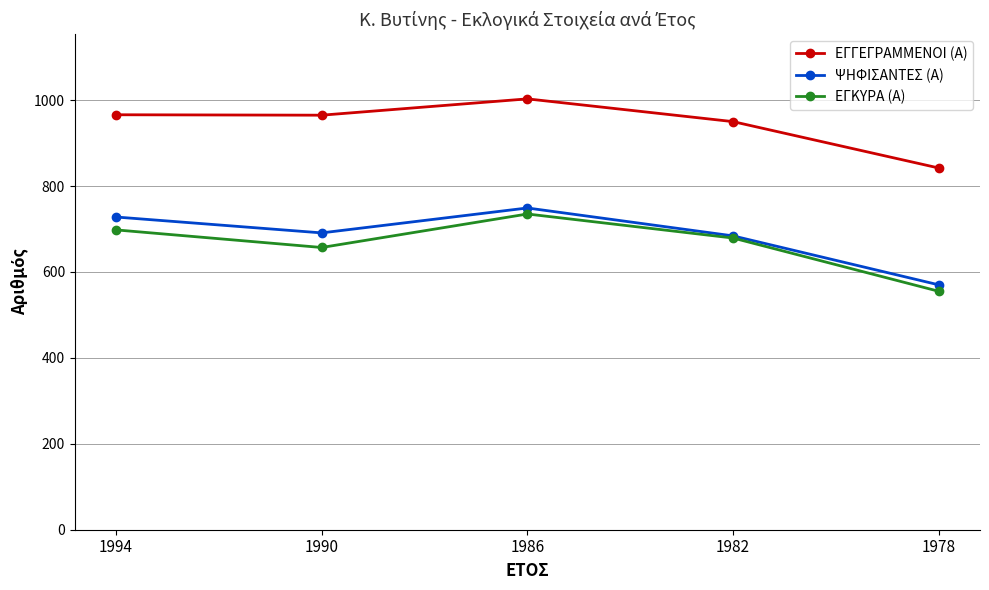

How many lines are shown in the chart?

3